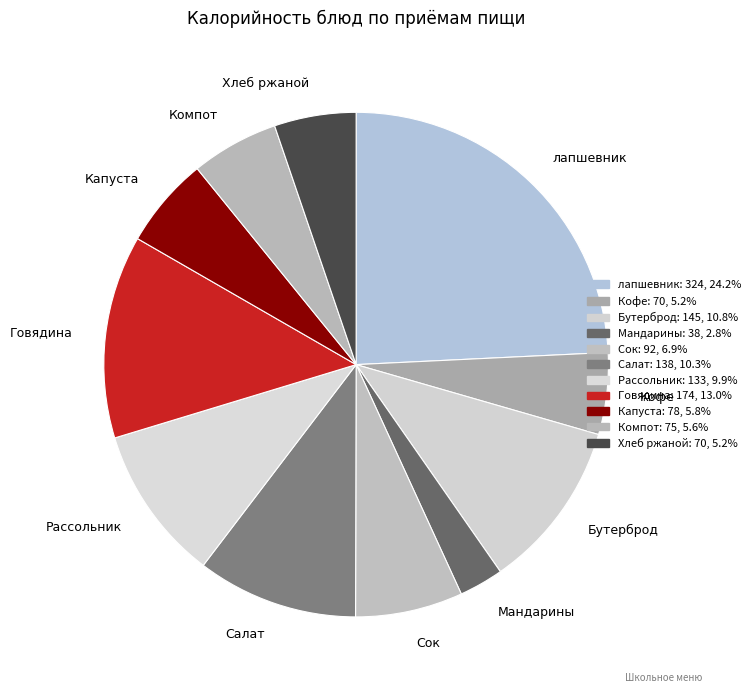

Between Капуста and Бутерброд, which is larger?

Бутерброд